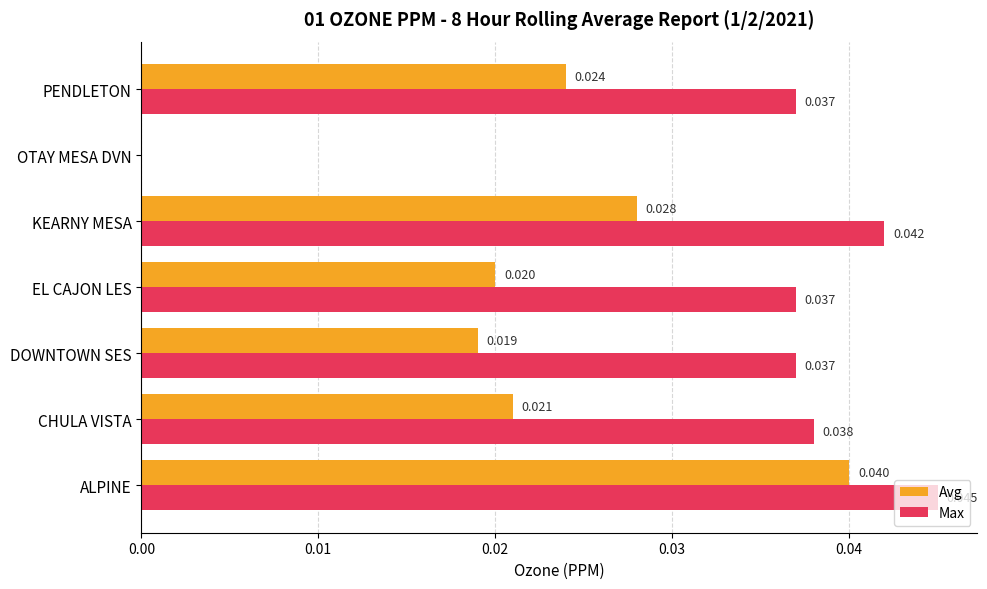

Between OTAY MESA DVN and PENDLETON, which series saw the biggest shift?

Max